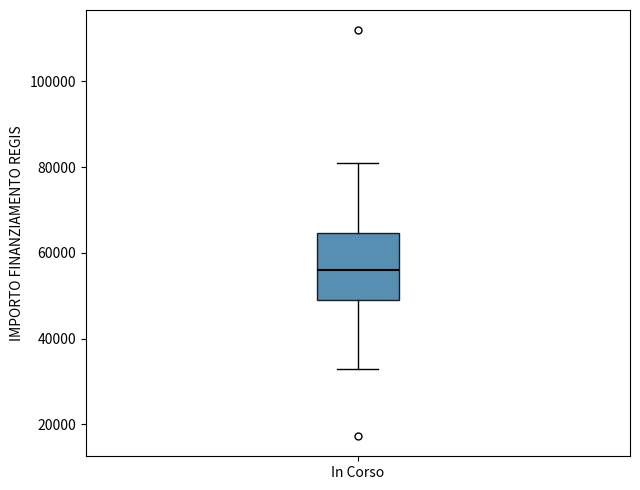

Where is the lower edge of the box for In Corso on the y-axis? The values are not printed on the chart, so give them approximately, as read against the axis.

50000